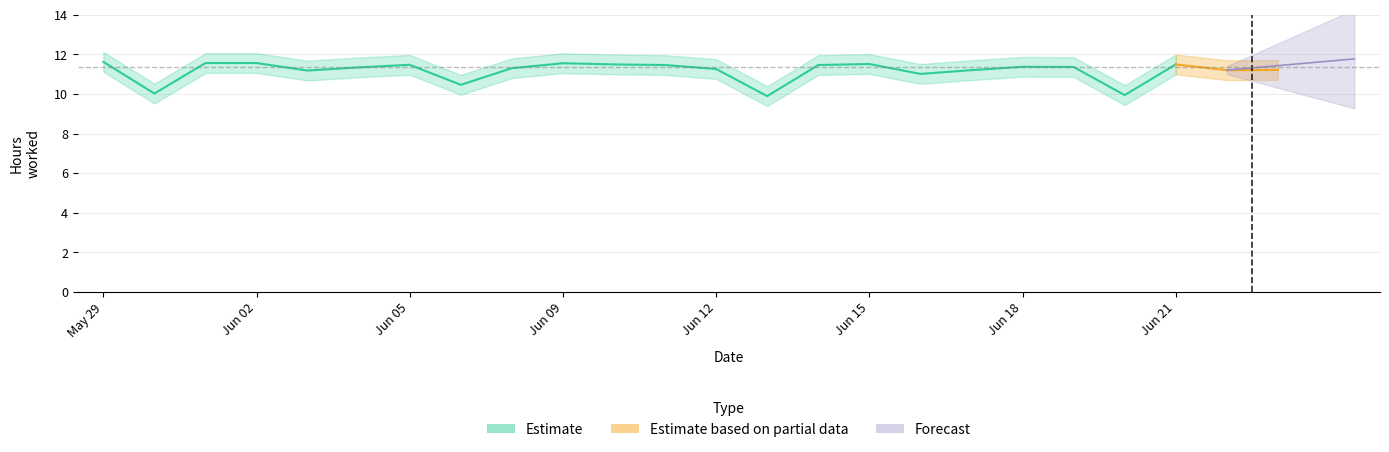

How many lines are shown in the chart?

3